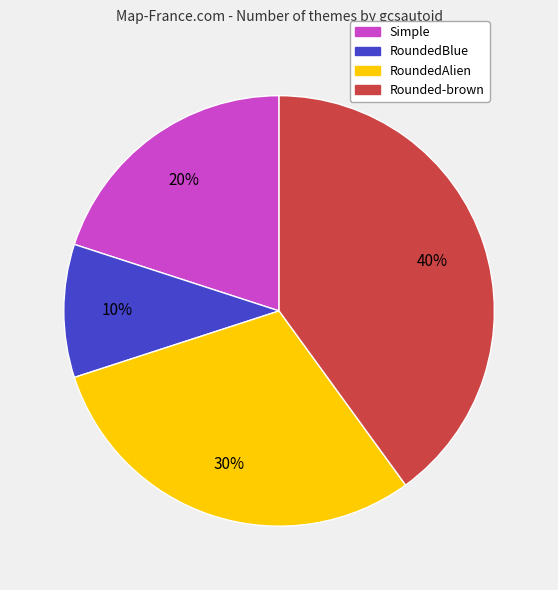

To the nearest percent, what is the combined percentage of RoundedBlue and RoundedAlien?

40%